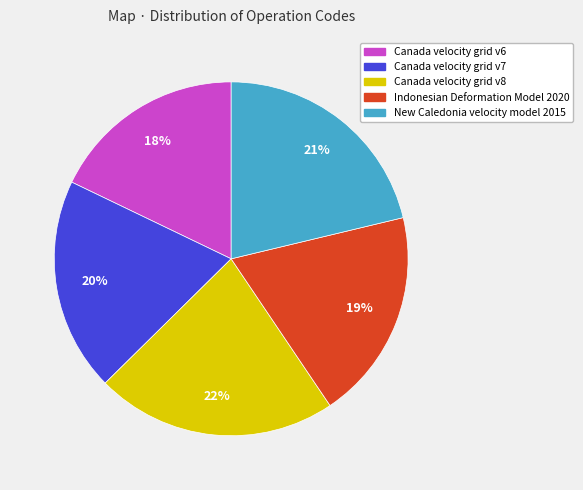

Which category has the smallest portion of the pie?

Canada velocity grid v6